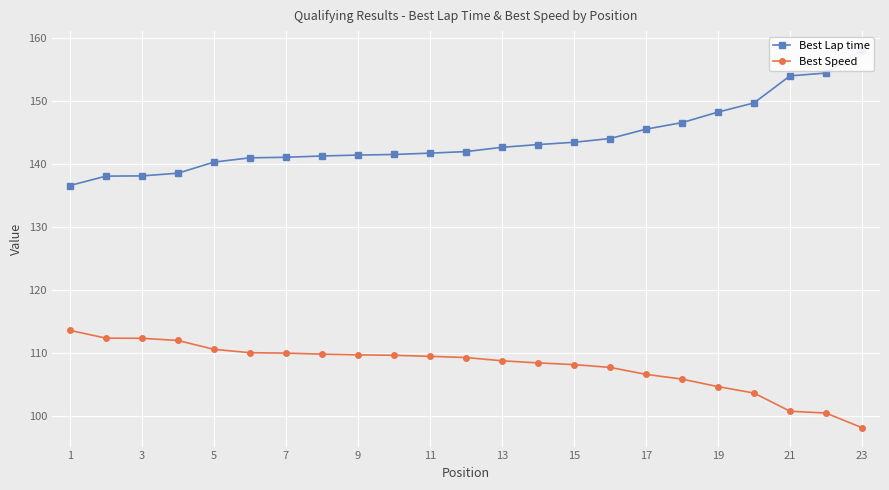

List the series in order of their overall mean, highest first.

Best Lap time, Best Speed